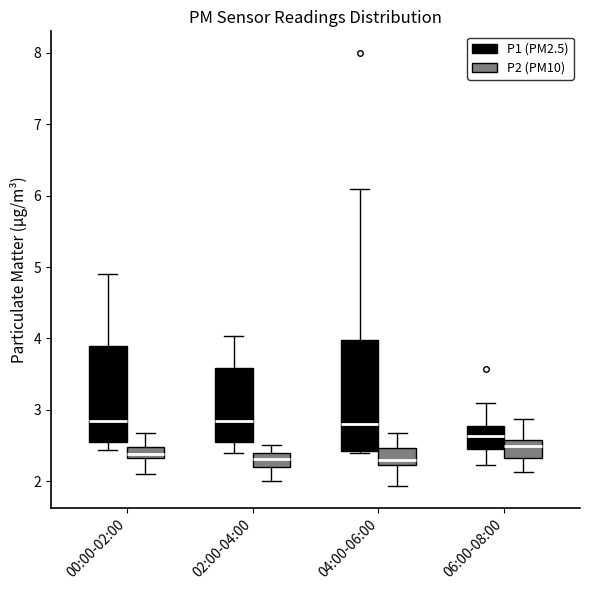

Reading left to right, read every box against the y-axis: the position of its median line, the range the box covers, and the ends of its whiskers. The values are not printed on the chart, so give them approximately, as read against the axis.

00:00-02:00 (P1 (PM2.5)): median 2.8, box 2.5 to 3.9, whiskers 2.4 to 4.9
00:00-02:00 (P2 (PM10)): median 2.4, box 2.3 to 2.5, whiskers 2.1 to 2.7
02:00-04:00 (P1 (PM2.5)): median 2.8, box 2.5 to 3.6, whiskers 2.4 to 4.0
02:00-04:00 (P2 (PM10)): median 2.3, box 2.2 to 2.4, whiskers 2.0 to 2.5
04:00-06:00 (P1 (PM2.5)): median 2.8, box 2.4 to 4.0, whiskers 2.4 to 6.1
04:00-06:00 (P2 (PM10)): median 2.3, box 2.2 to 2.5, whiskers 1.9 to 2.7
06:00-08:00 (P1 (PM2.5)): median 2.6, box 2.5 to 2.8, whiskers 2.2 to 3.1
06:00-08:00 (P2 (PM10)): median 2.5, box 2.3 to 2.6, whiskers 2.1 to 2.9